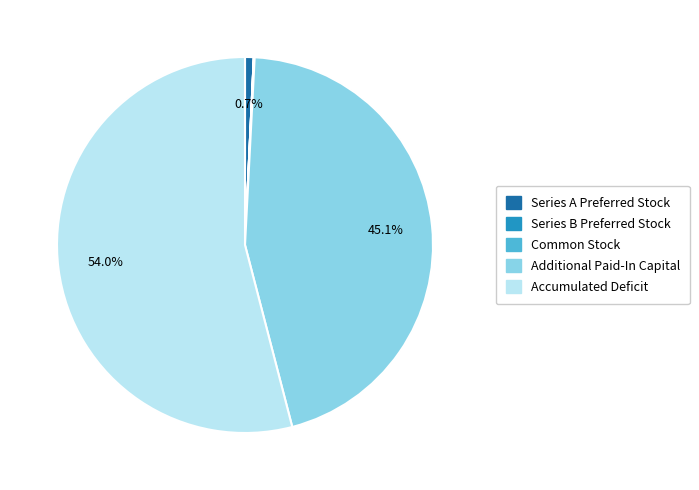

Which slice is the largest?

Accumulated Deficit